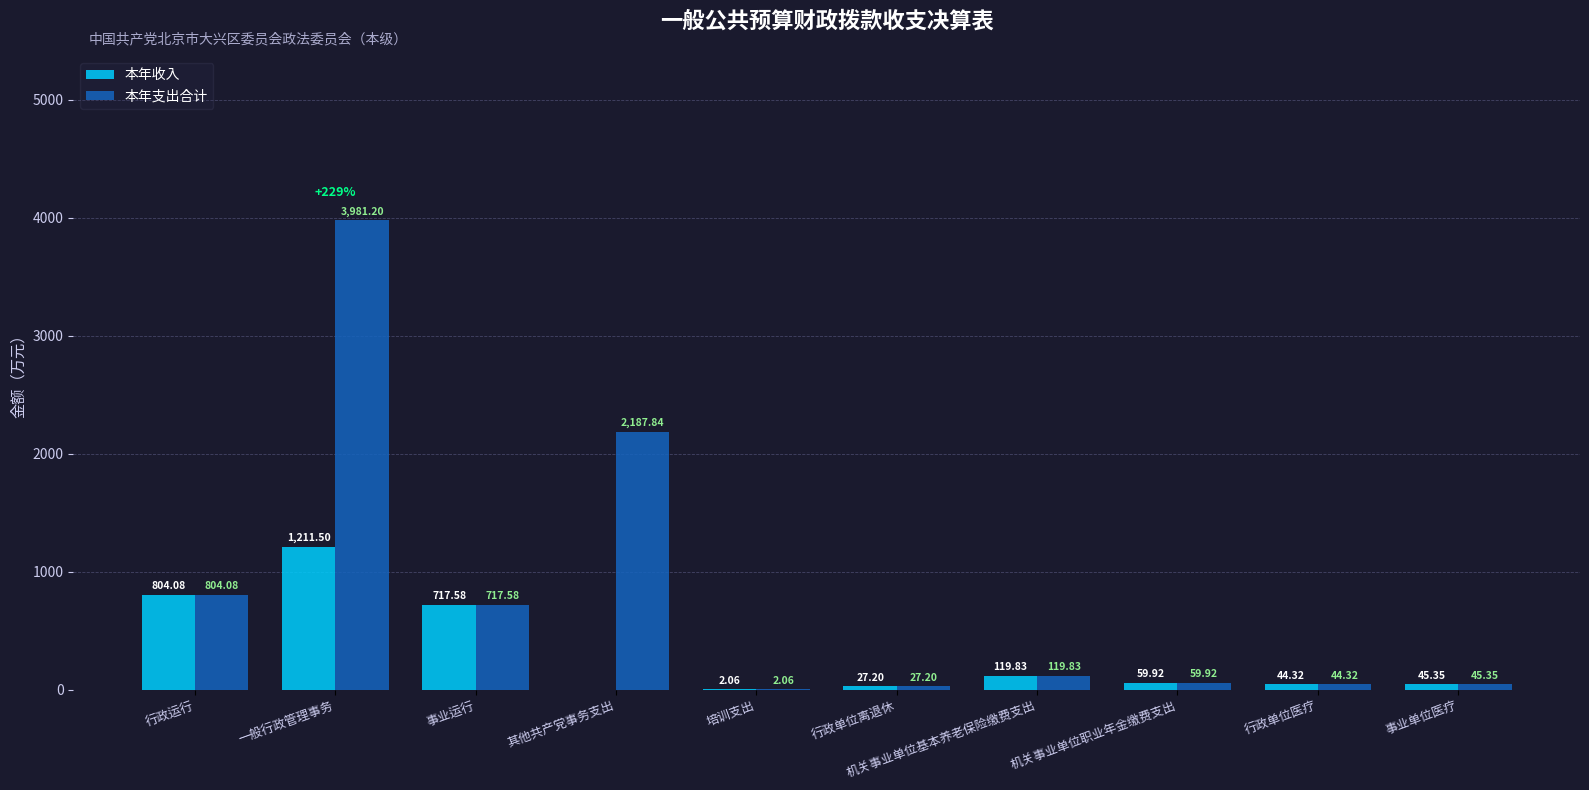

What is the sum of all 本年支出合计 values?

7989.4